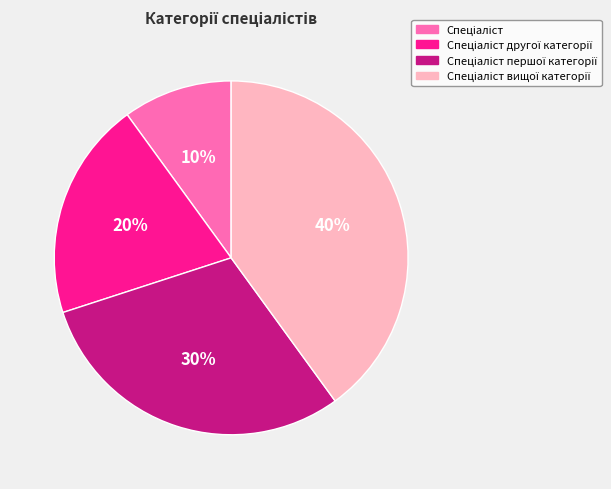

To the nearest percent, what is the difference between the largest and smallest slice percentages?

30%